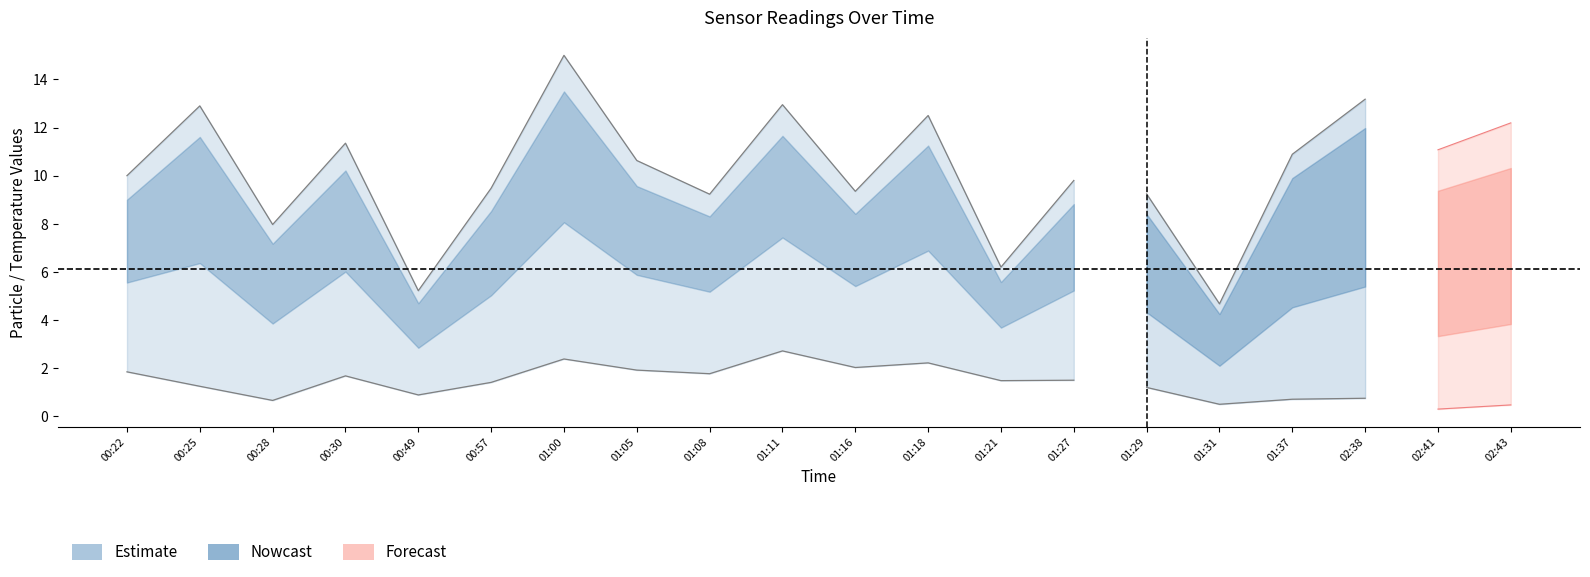

Does the chart display data point markers on the line(s)?

No